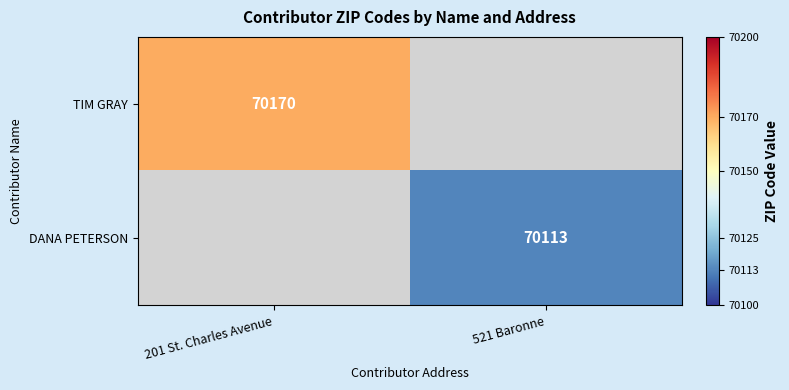

Between 521 Baronne and 201 St. Charles Avenue, which is larger?

201 St. Charles Avenue